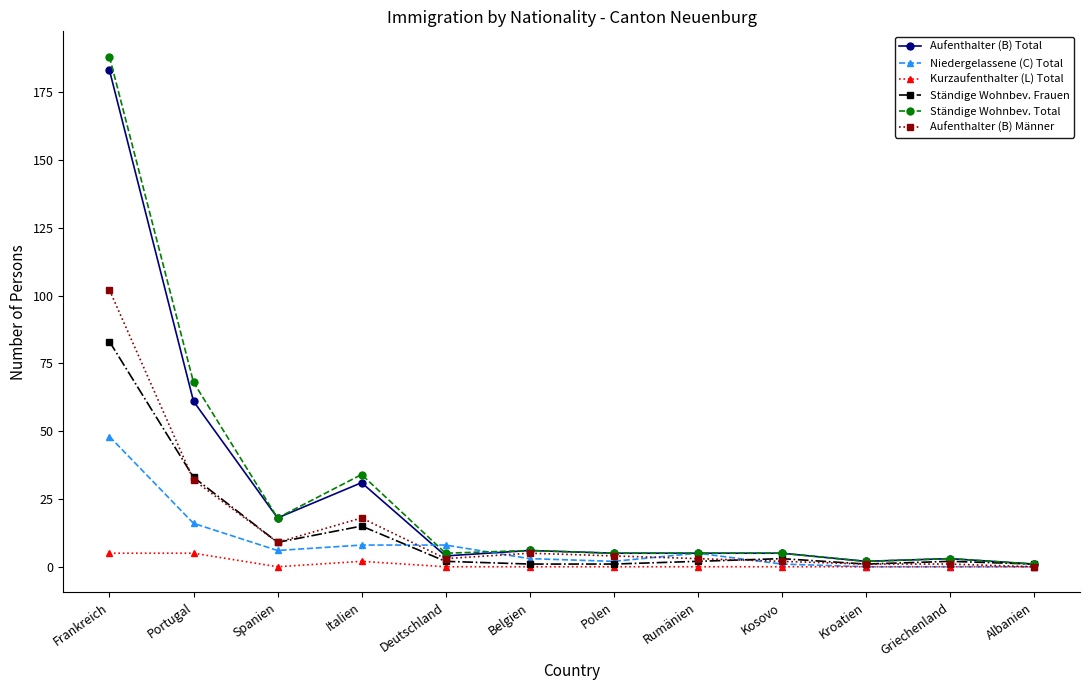

Reading left to right, what are all the values shown in this chart?

Aufenthalter (B) Total: Frankreich=183	Portugal=61	Spanien=18	Italien=31	Deutschland=4	Belgien=6	Polen=5	Rumänien=5	Kosovo=5	Kroatien=2	Griechenland=3	Albanien=1
Niedergelassene (C) Total: Frankreich=48	Portugal=16	Spanien=6	Italien=8	Deutschland=8	Belgien=3	Polen=2	Rumänien=5	Kosovo=1	Kroatien=0	Griechenland=0	Albanien=0
Kurzaufenthalter (L) Total: Frankreich=5	Portugal=5	Spanien=0	Italien=2	Deutschland=0	Belgien=0	Polen=0	Rumänien=0	Kosovo=0	Kroatien=0	Griechenland=0	Albanien=0
Ständige Wohnbev. Frauen: Frankreich=83	Portugal=33	Spanien=9	Italien=15	Deutschland=2	Belgien=1	Polen=1	Rumänien=2	Kosovo=3	Kroatien=1	Griechenland=2	Albanien=1
Ständige Wohnbev. Total: Frankreich=188	Portugal=68	Spanien=18	Italien=34	Deutschland=5	Belgien=6	Polen=5	Rumänien=5	Kosovo=5	Kroatien=2	Griechenland=3	Albanien=1
Aufenthalter (B) Männer: Frankreich=102	Portugal=32	Spanien=9	Italien=18	Deutschland=3	Belgien=5	Polen=4	Rumänien=3	Kosovo=2	Kroatien=1	Griechenland=1	Albanien=0